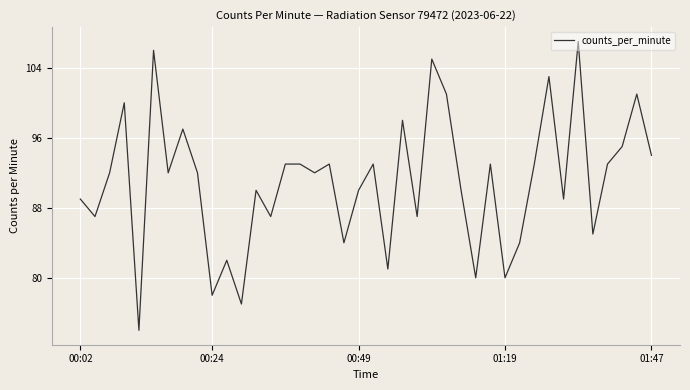

What is the difference between the maximum and minimum values?

33